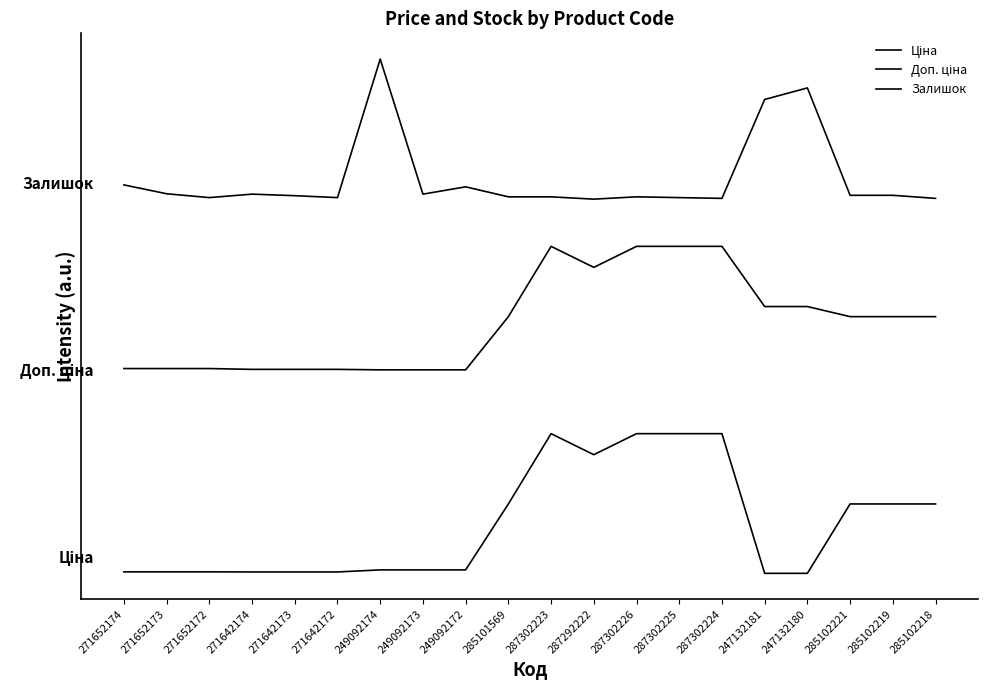

What is the label of the 8th point from the left?

249092173